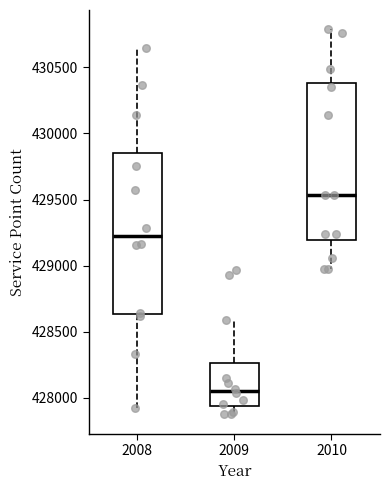

Where is the upper edge of the box at x = 2008 on the y-axis? The values are not printed on the chart, so give them approximately, as read against the axis.

429850